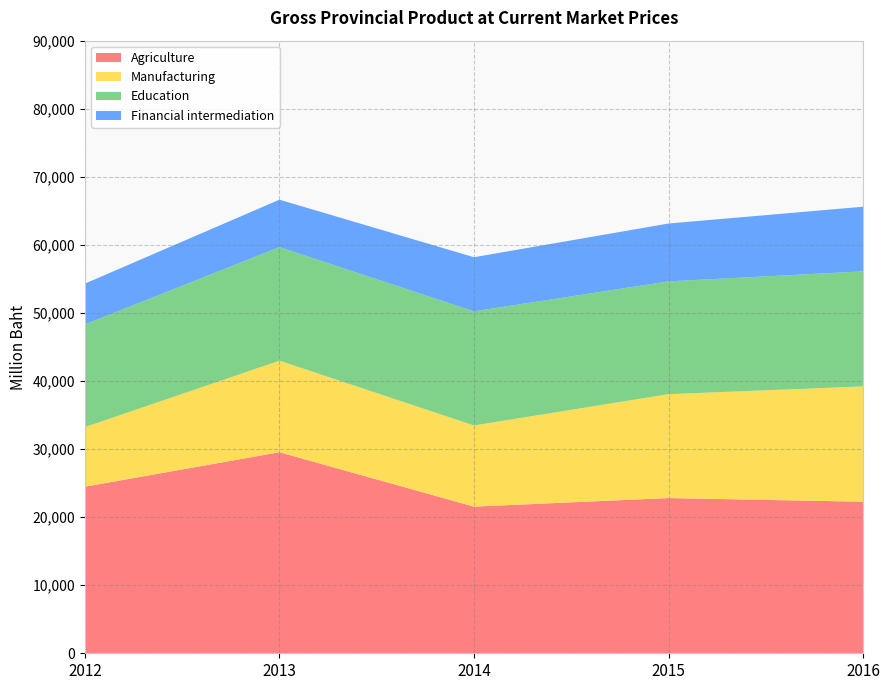

Reading left to right, extract all data points from this chart.

Agriculture: 24472	29538	21543	22803	22263
Manufacturing: 8754	13448	11927	15266	16944
Education: 15086	16686	16762	16569	16903
Financial intermediation: 5995	6966	7952	8497	9494